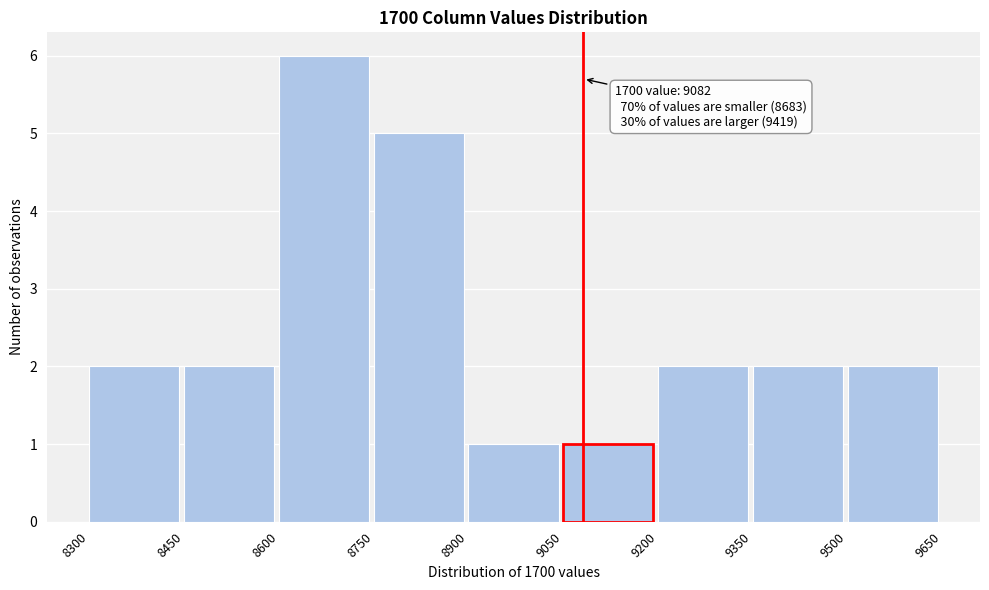

Over which range of the x-axis is the bar tallest?

8600 to 8750